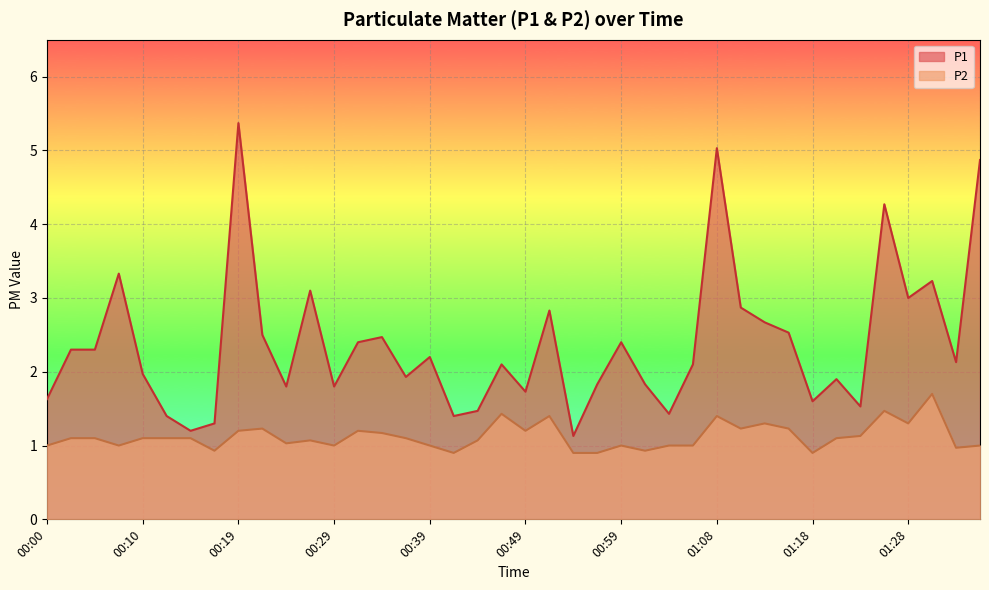

True or false: P2 has more than 0 interior local peaks.

True